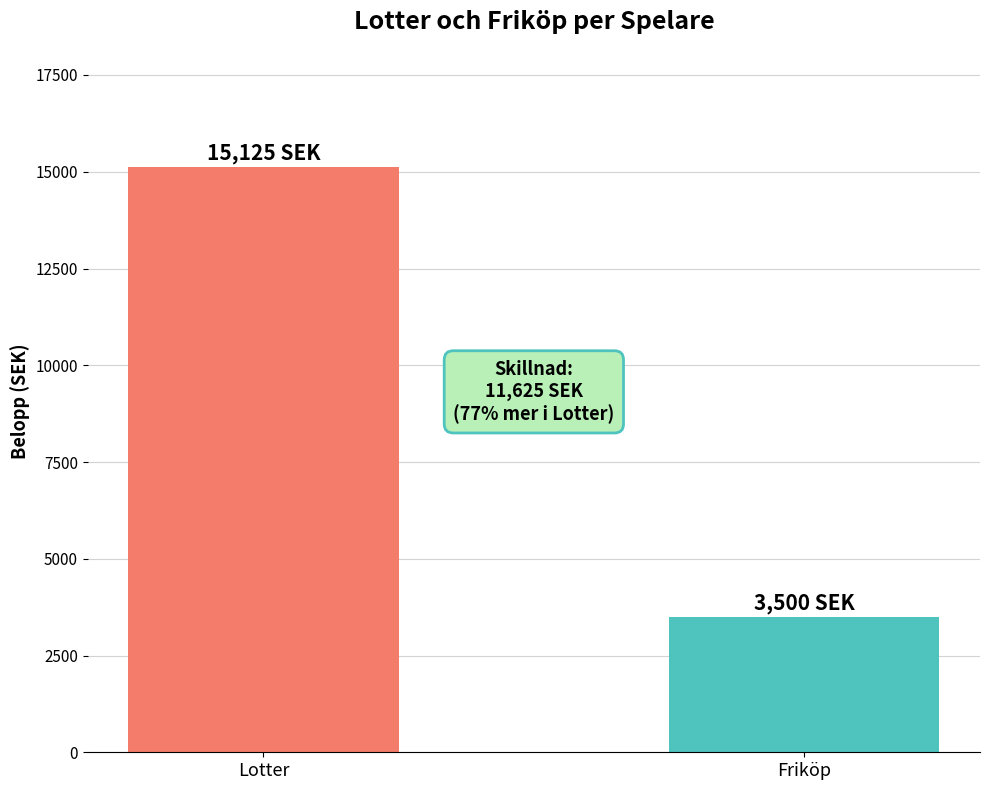

What is the minimum value shown in the chart?

3500